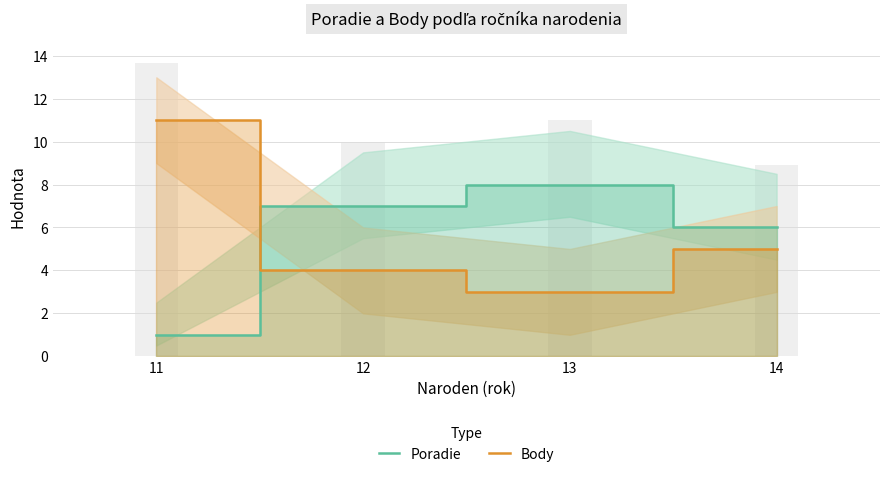

Are the bars horizontal?

No